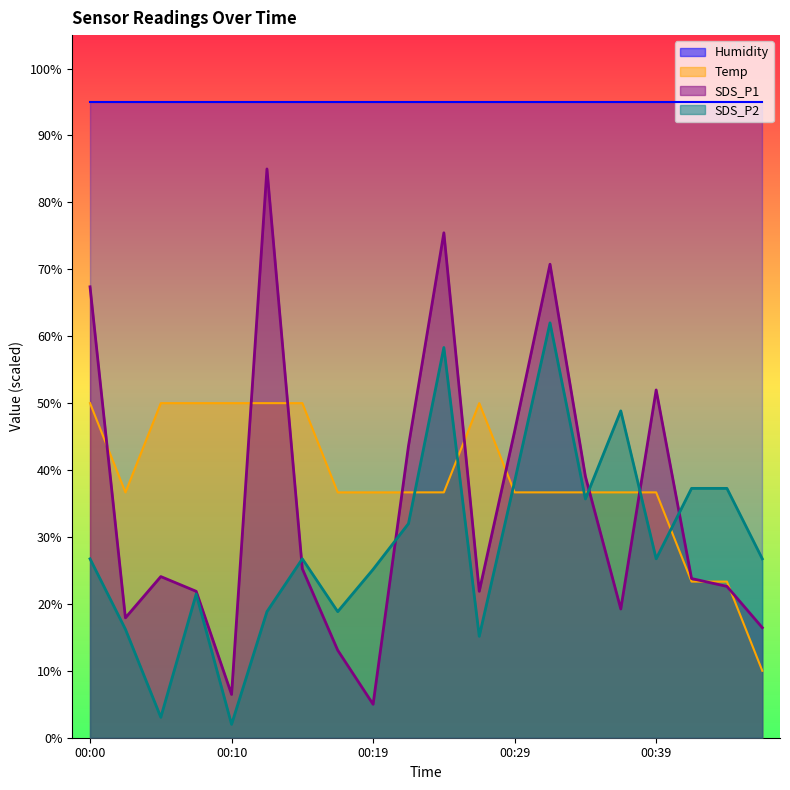

List the series in order of their peak value, lowest first.

Temp, SDS_P2, SDS_P1, Humidity